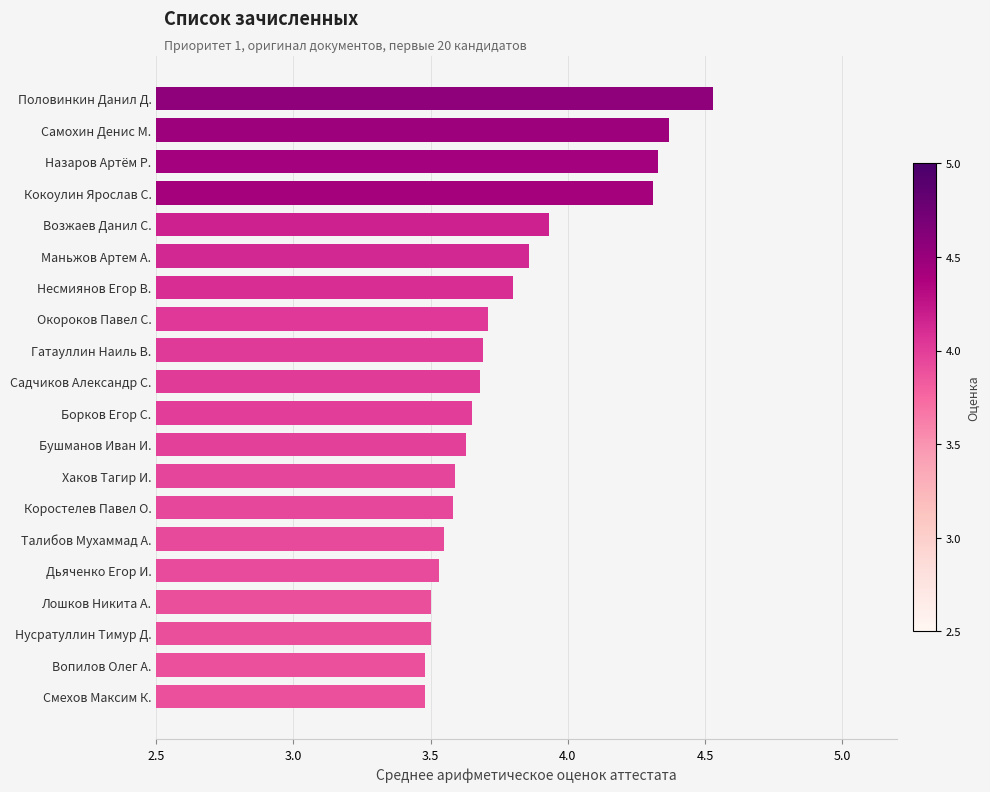

What is the sum of all values?

75.7